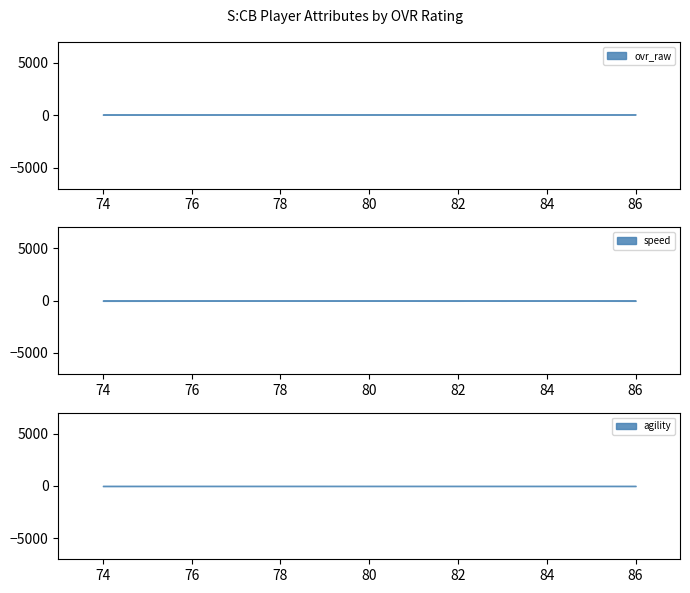

How many data points in speed are less than 89?

2